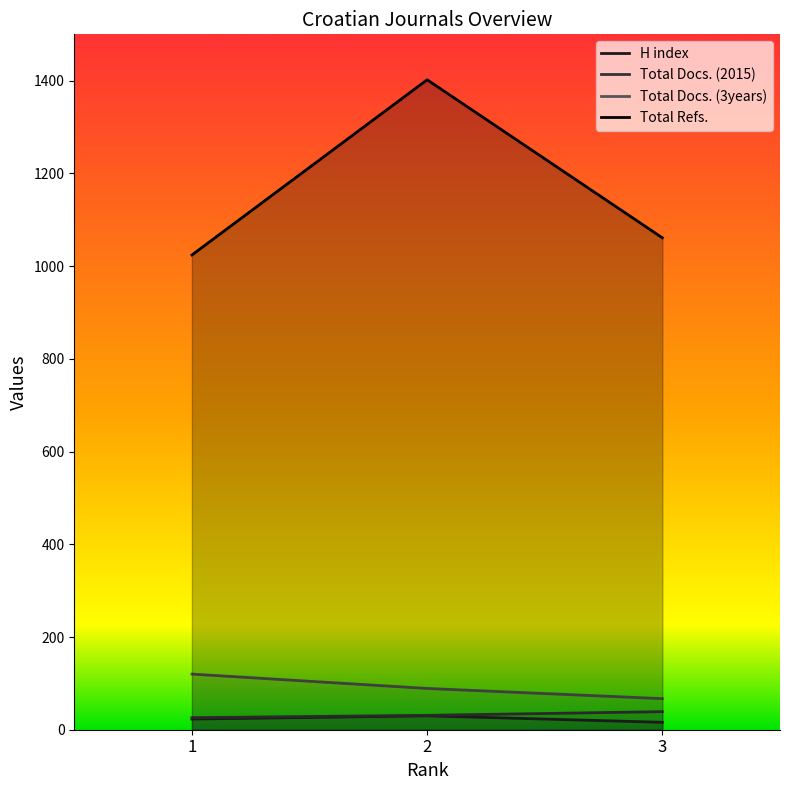

Rank the categories by H index value from highest to lowest.

2, 1, 3